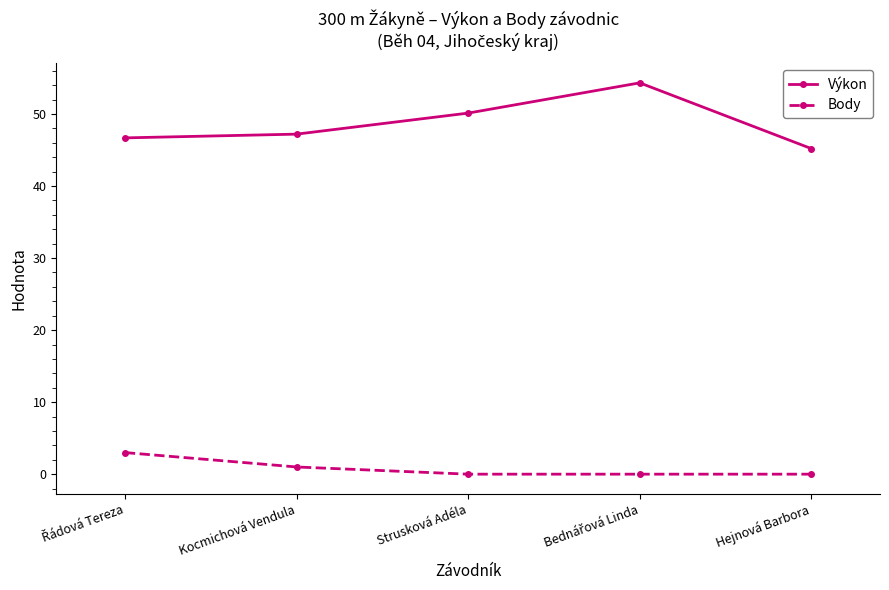

Is this an area chart (filled region under the line)?

No